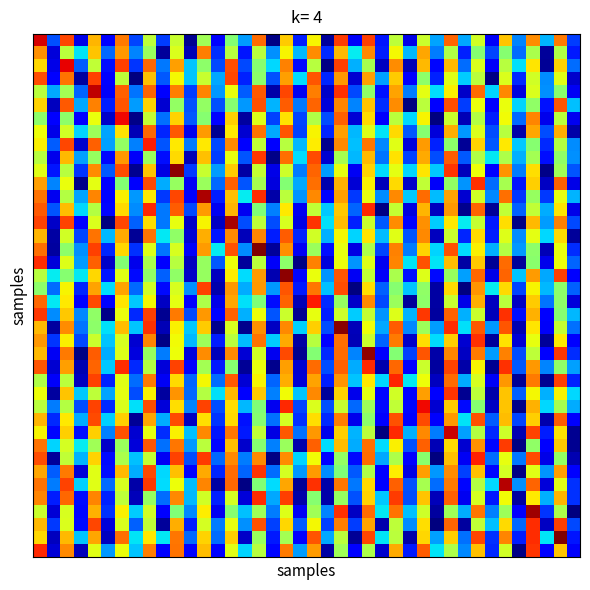

What is the maximum value shown in the chart?

37.9